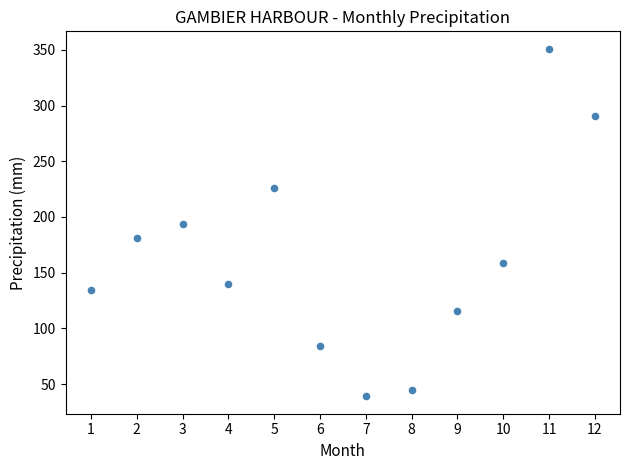

What is the range of X values (max minus min)?

11.0